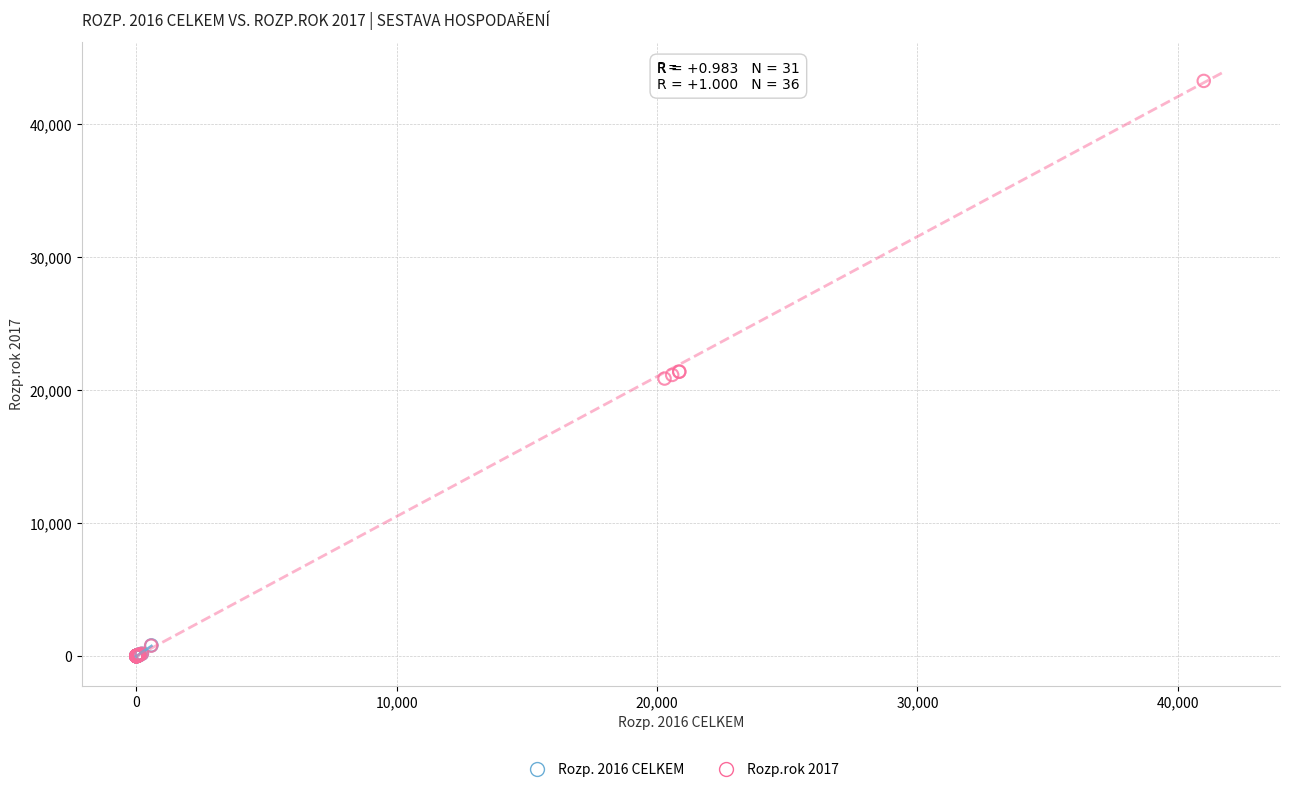

Which series reaches the maximum Y coordinate?

Rozp.rok 2017